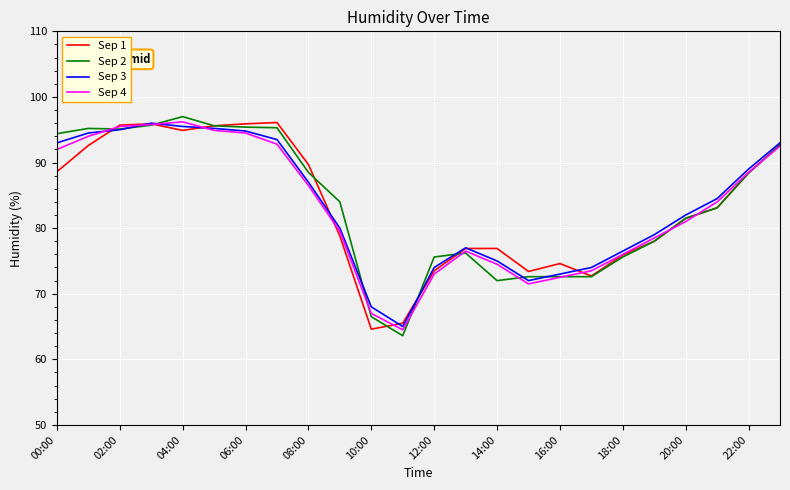

What is the minimum value shown in the chart?

63.6